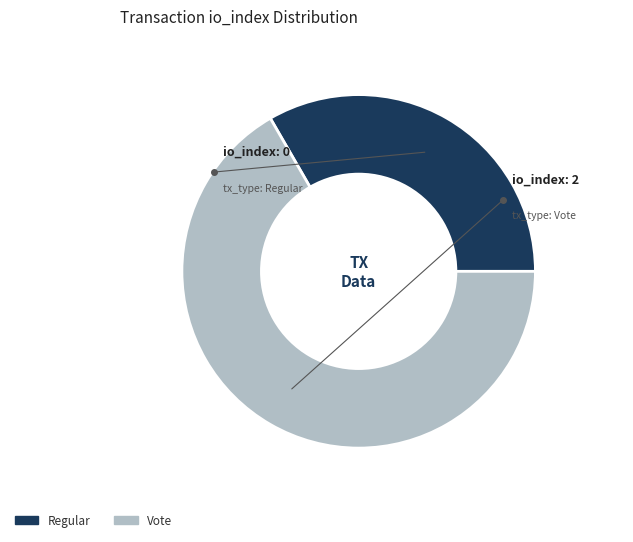

Which slice represents more than half of the pie?

Vote